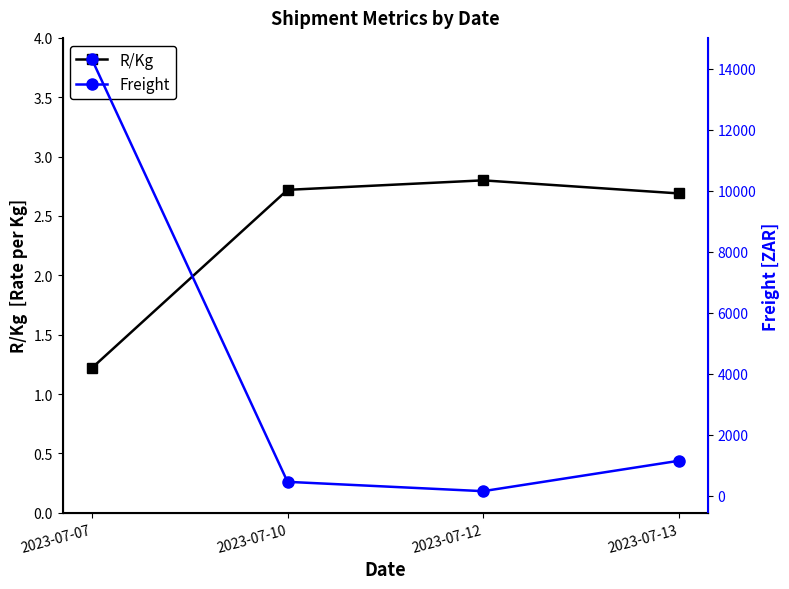

What is the value of the R/Kg point at the 4th from the left?

2.7